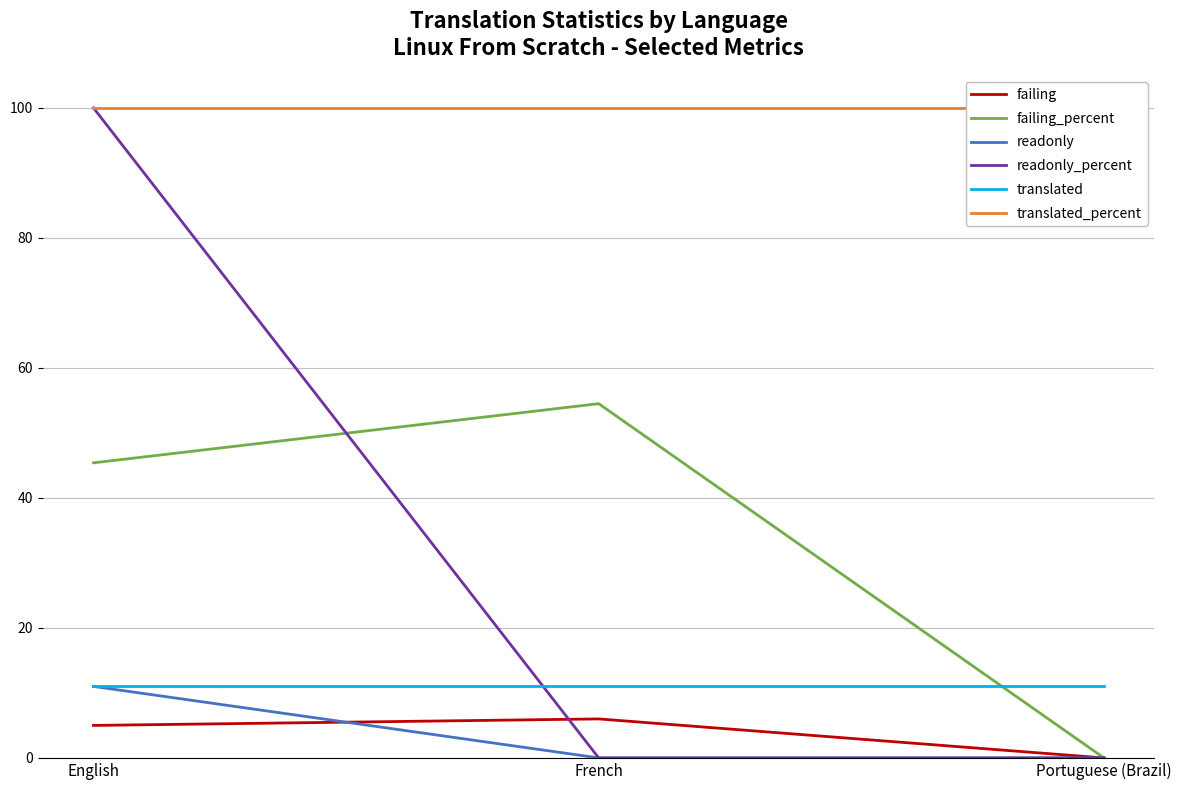

What is the sum of all readonly values?

11.0